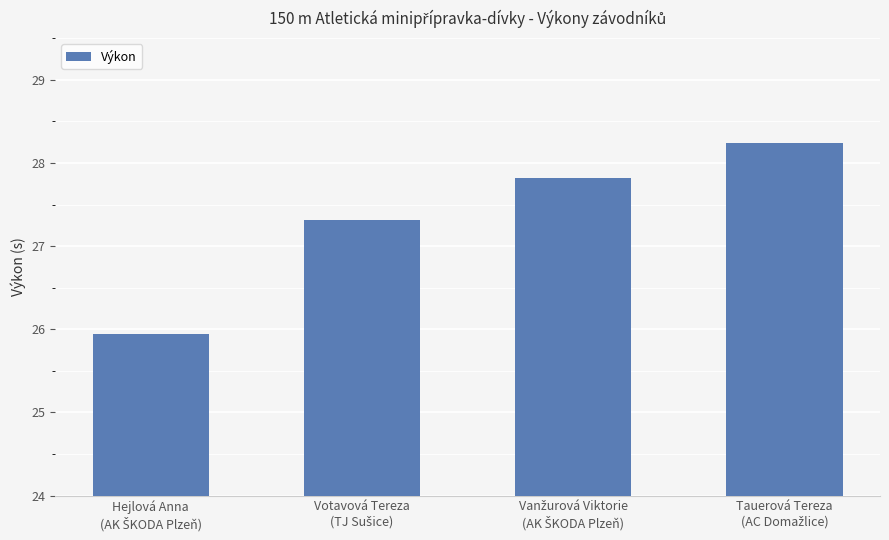

What is the minimum value shown in the chart?

25.9